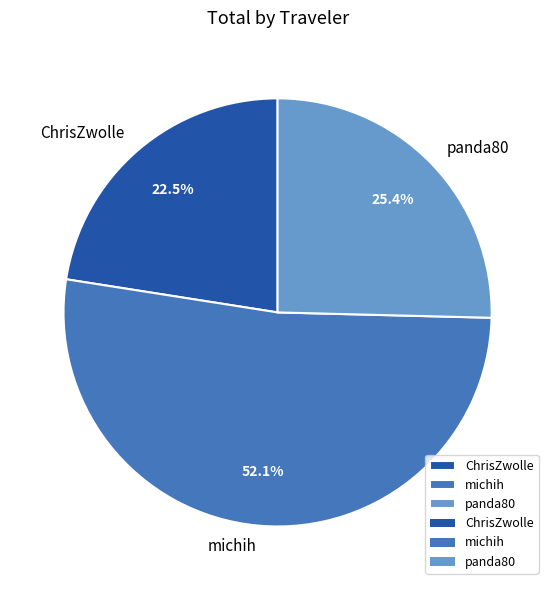

Which has a higher value, michih or panda80?

michih